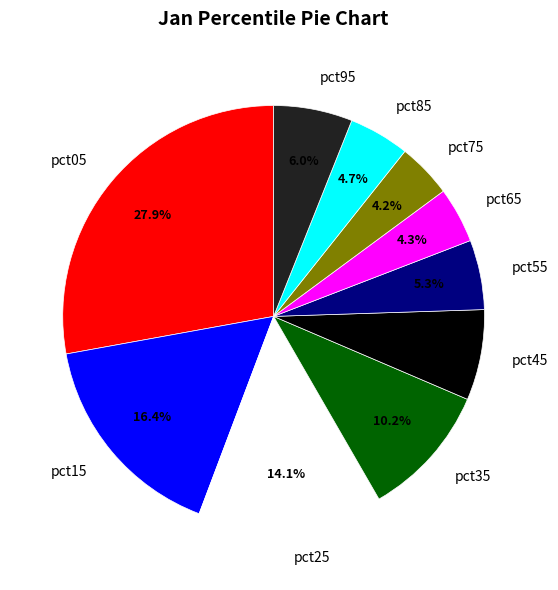

The pct45 slice represents 7% of the pie. True or false?

True